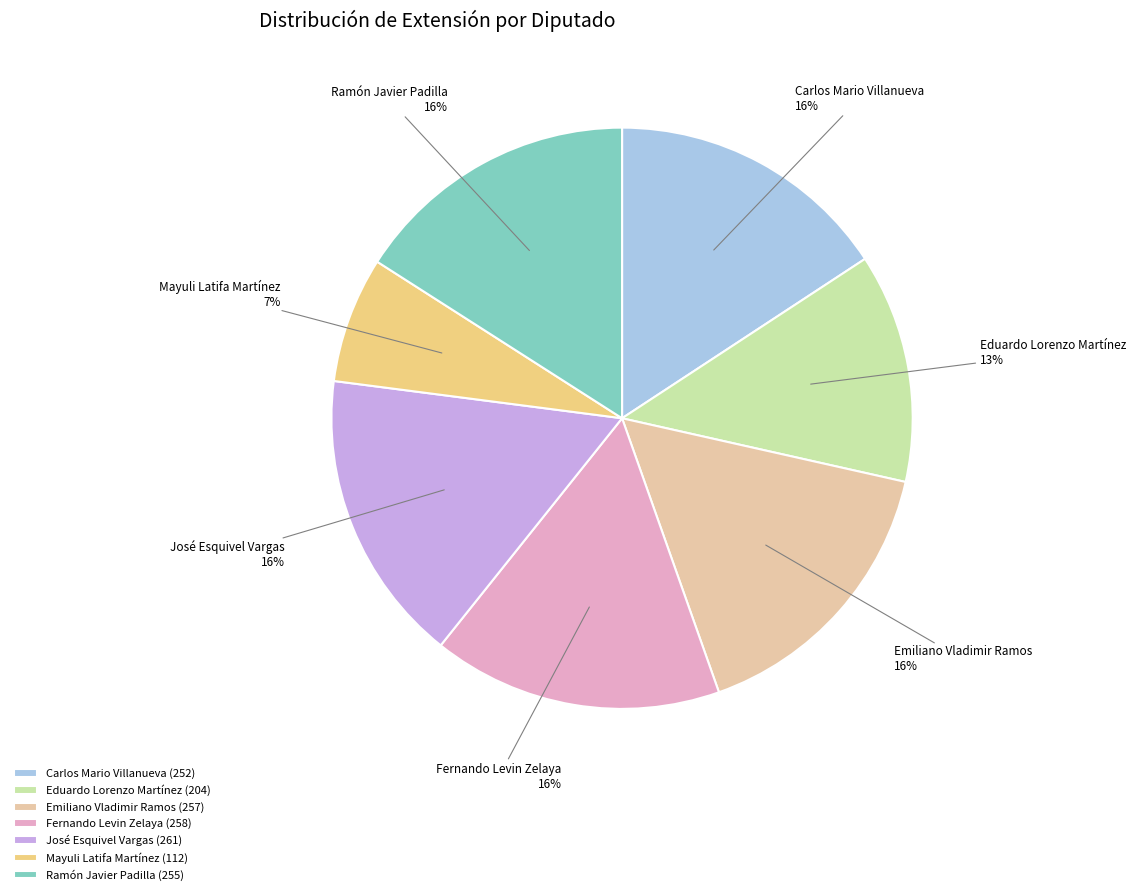

How many segments does this pie chart have?

7